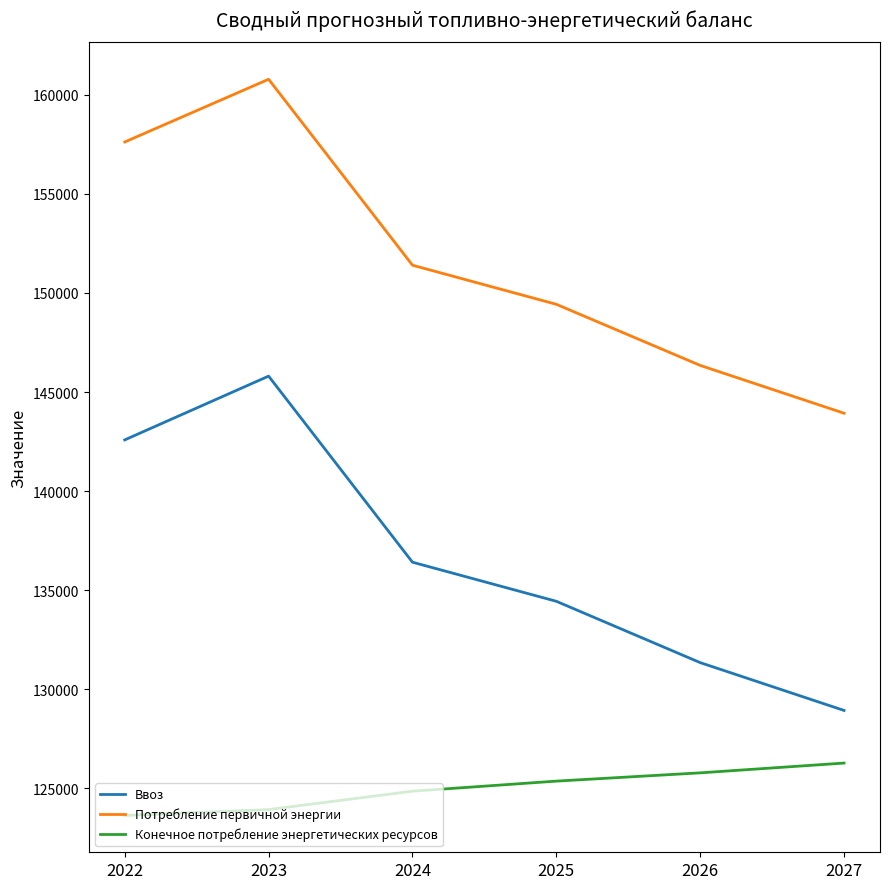

Which series changed the most between 2023 and 2026?

Ввоз